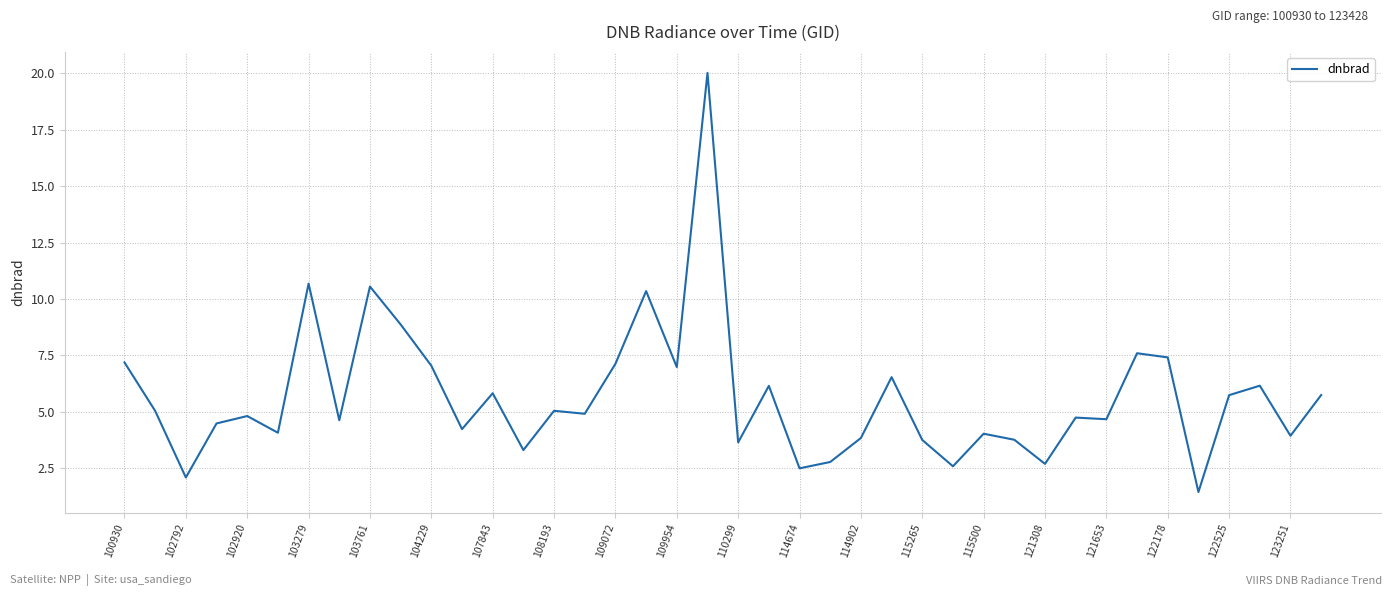

What is the difference between the maximum and minimum values?

18.6